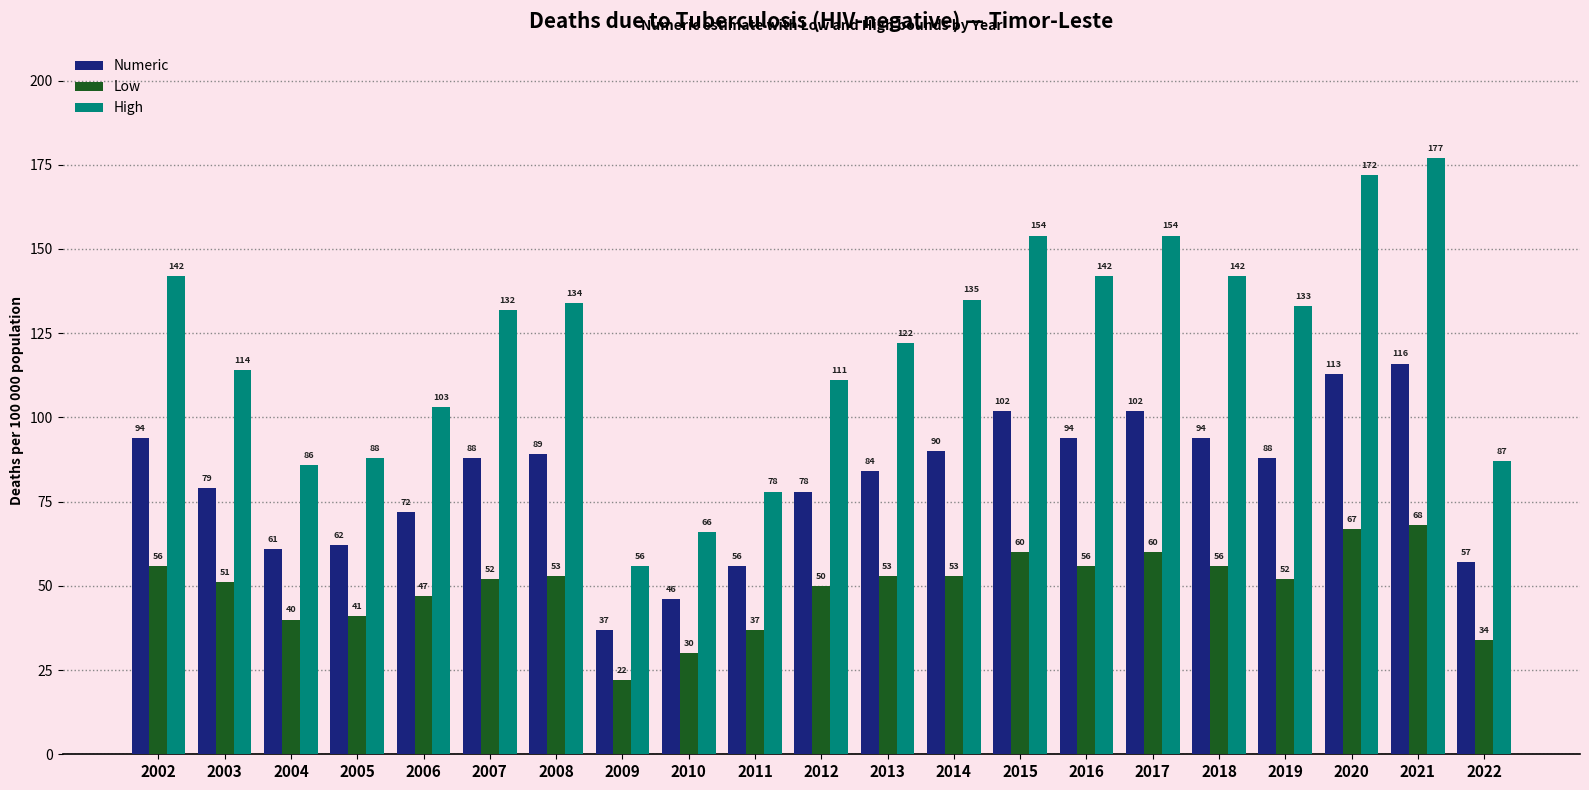

What is the sum of all Numeric values?

1702